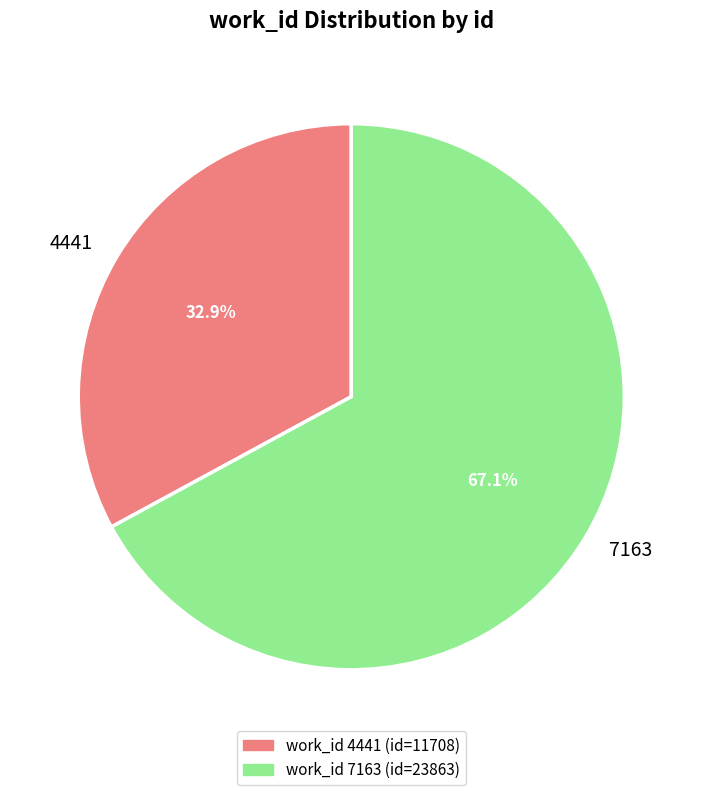

What is the total percentage of 4441 and 7163?

100.0%